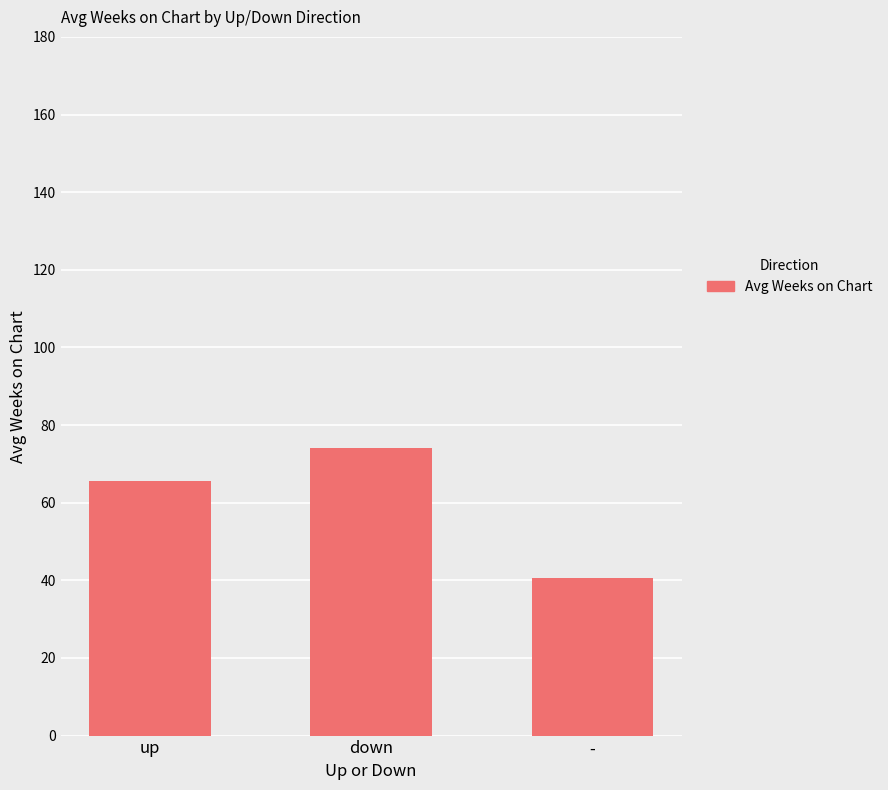

What position from the right is up?

3